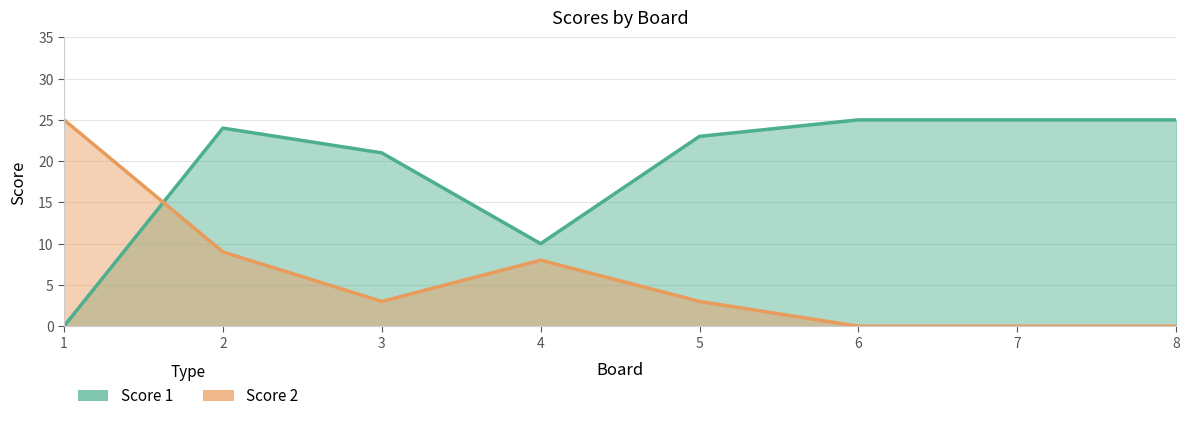

How many interior local valleys does the Score 2 series have?

1